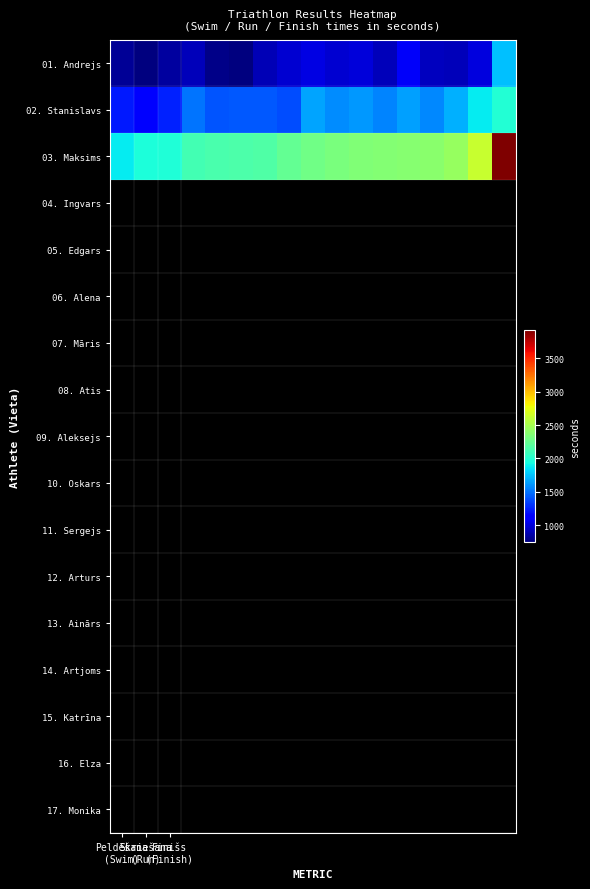

Reading right to left, extract all data points from this chart.

01. Andrejs: 1742	1010	907	917	1079	906	997	963	1016	964	895	739	769	906	829	742	812
02. Stanislavs: 1985	1880	1695	1568	1638	1551	1617	1583	1650	1377	1419	1414	1400	1498	1244	1138	1220
03. Maksims: 3924	2619	2434	2388	2377	2359	2356	2322	2293	2240	2158	2153	2139	2119	1983	1962	1880